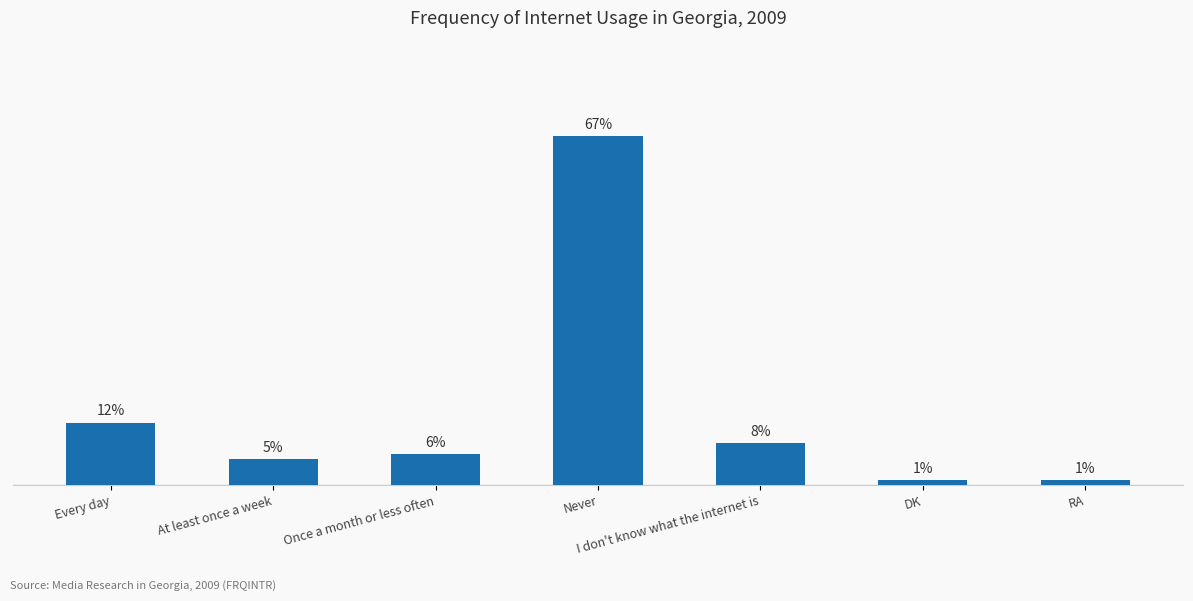

Between Once a month or less often and At least once a week, which is larger?

Once a month or less often